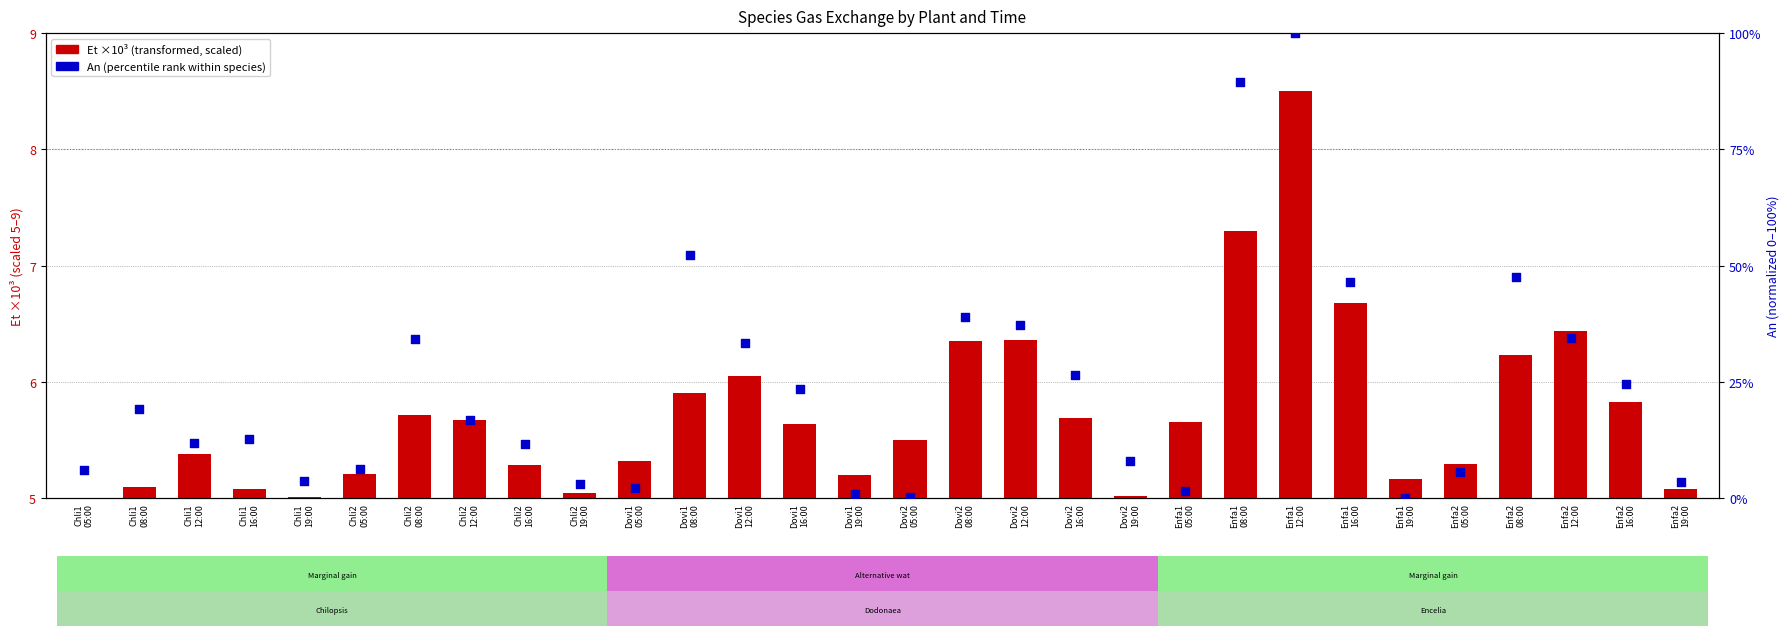

Which series has the widest spread of Y values?

An (percentile)